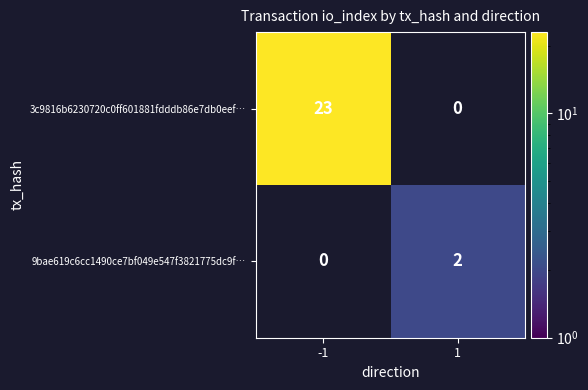

Which series has the largest range (max minus min)?

3c9816b6230720c0ff601881fdddb86e7db0eef…